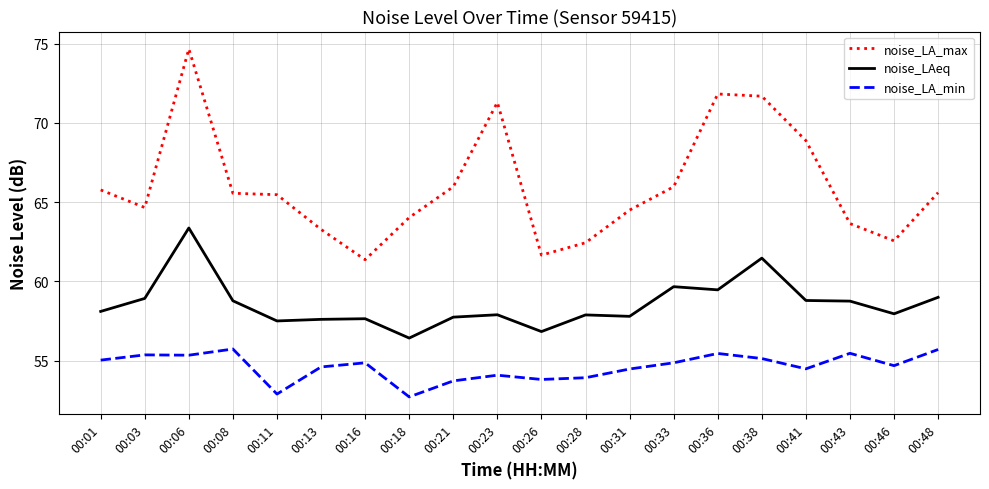

Which series has the largest range (max minus min)?

noise_LA_max